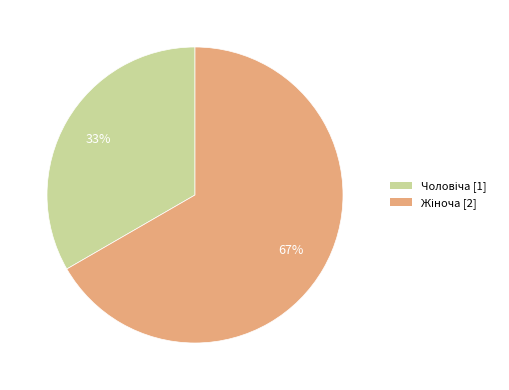

Is there any slice that represents more than half of the pie?

Yes